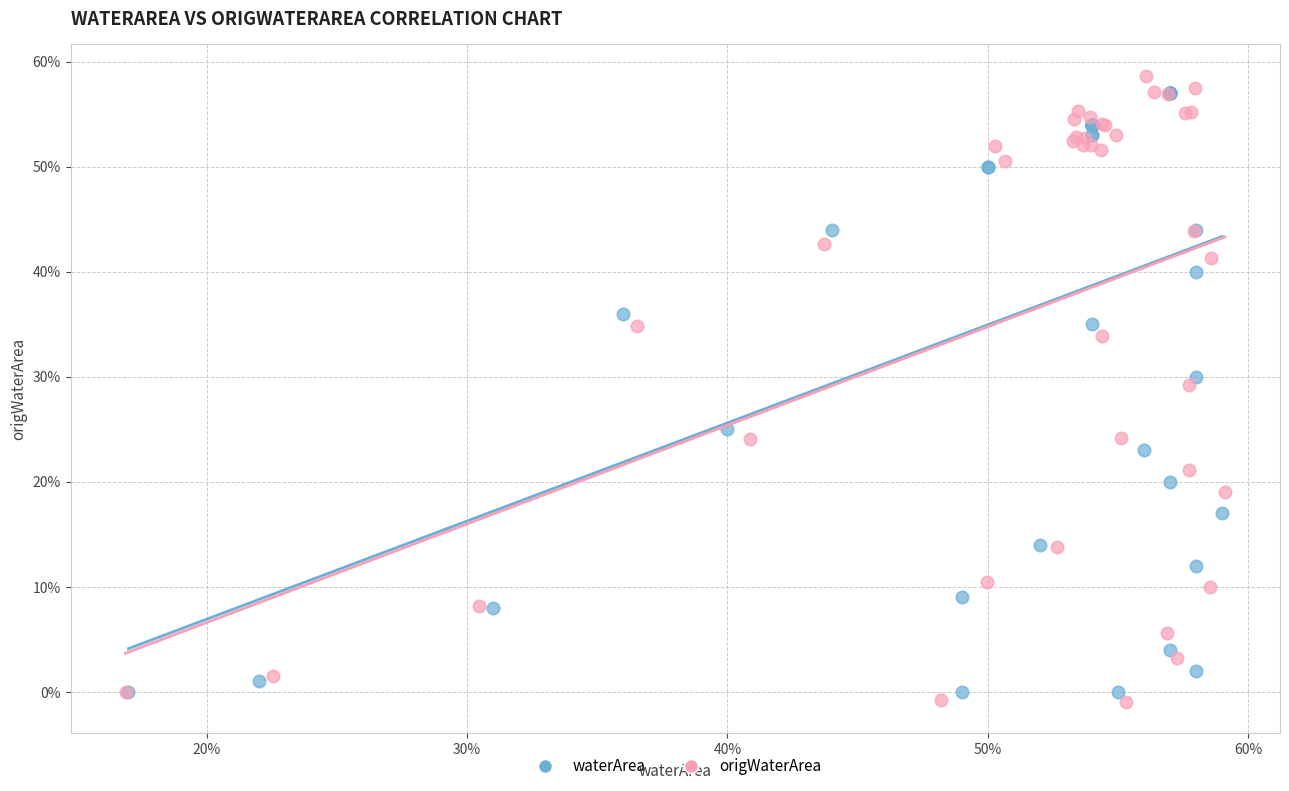

What are all the series names shown in the legend?

waterArea, origWaterArea